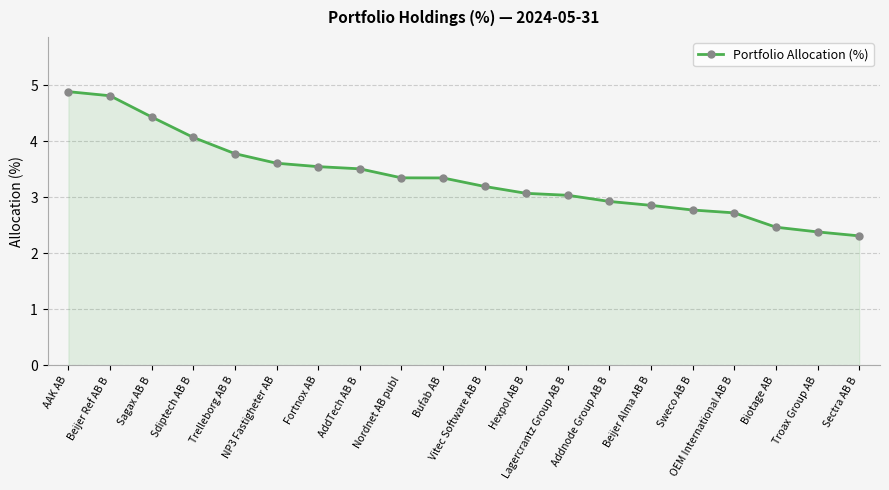

What value does the data have at AddTech AB B?

3.5